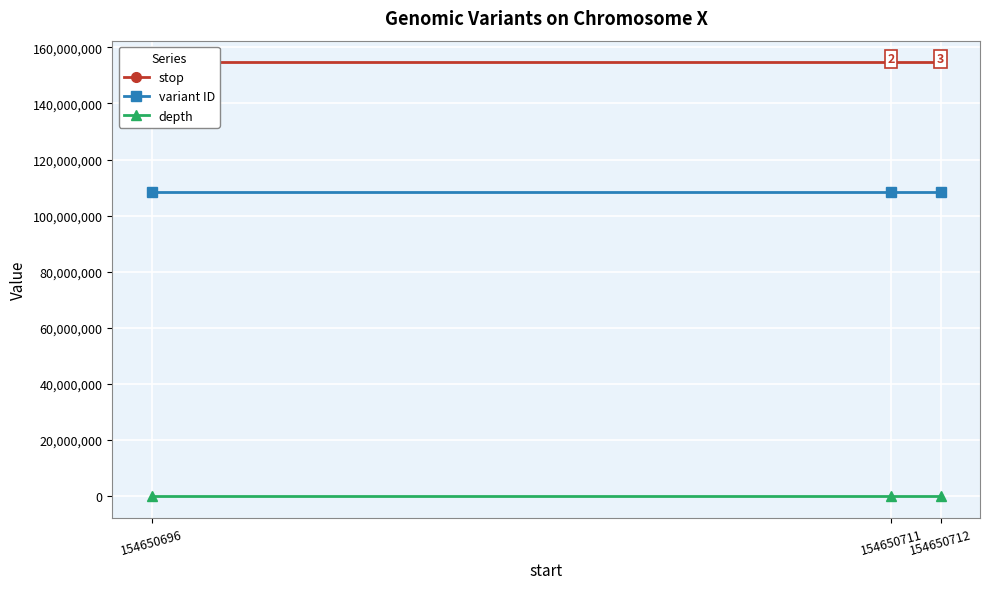

Reading left to right, extract all data points from this chart.

stop: 154650696=154650697	154650711=154650712	154650712=154650713
variant ID: 154650696=108353850	154650711=108353852	154650712=108353854
depth: 154650696=10	154650711=10	154650712=10